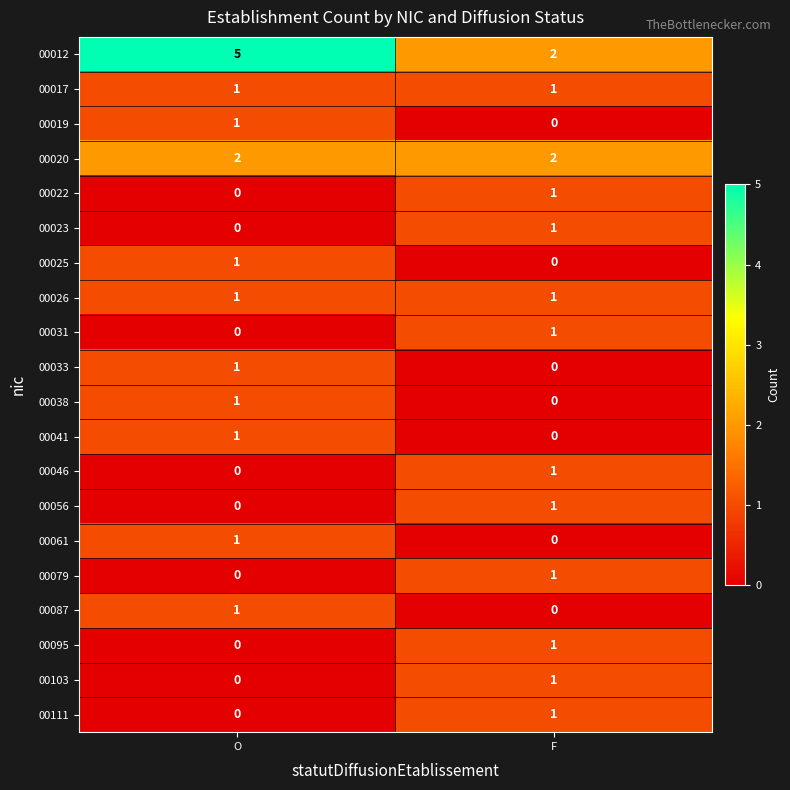

At which category is the sum across all series the highest?

O